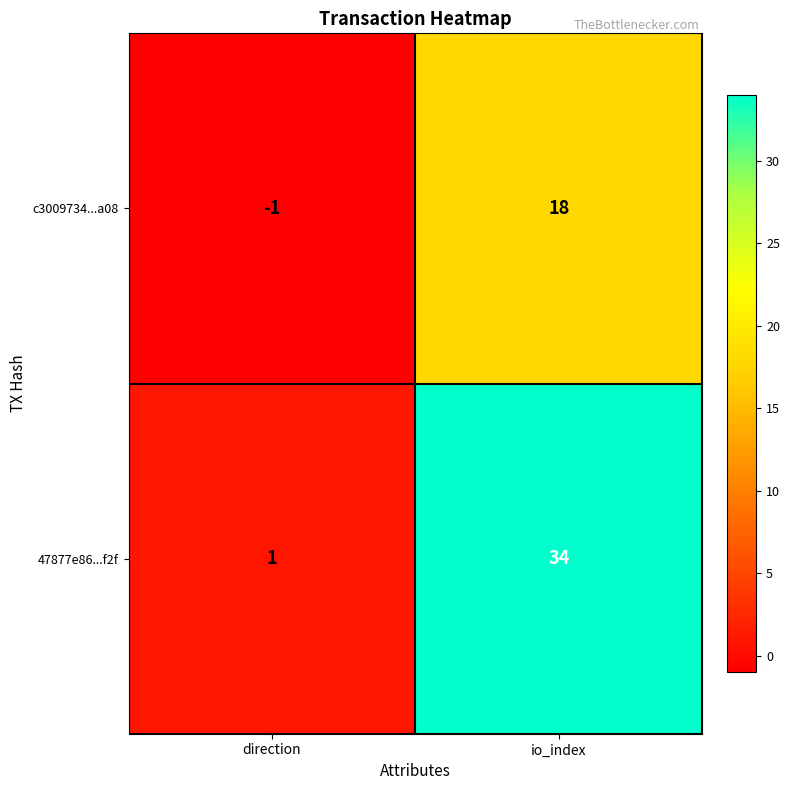

Reading left to right, what are all the values shown in this chart?

c3009734...a08: direction=-1	io_index=18
47877e86...f2f: direction=1	io_index=34